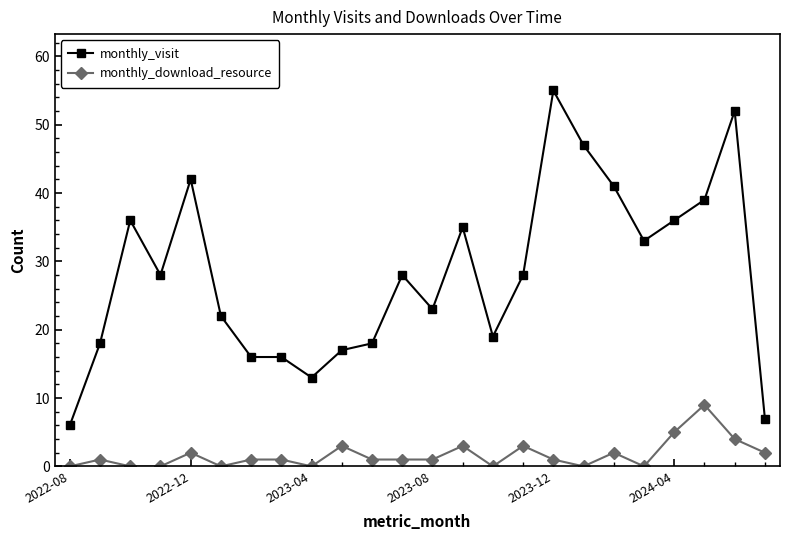

True or false: monthly_download_resource and monthly_visit cross at least once.

False